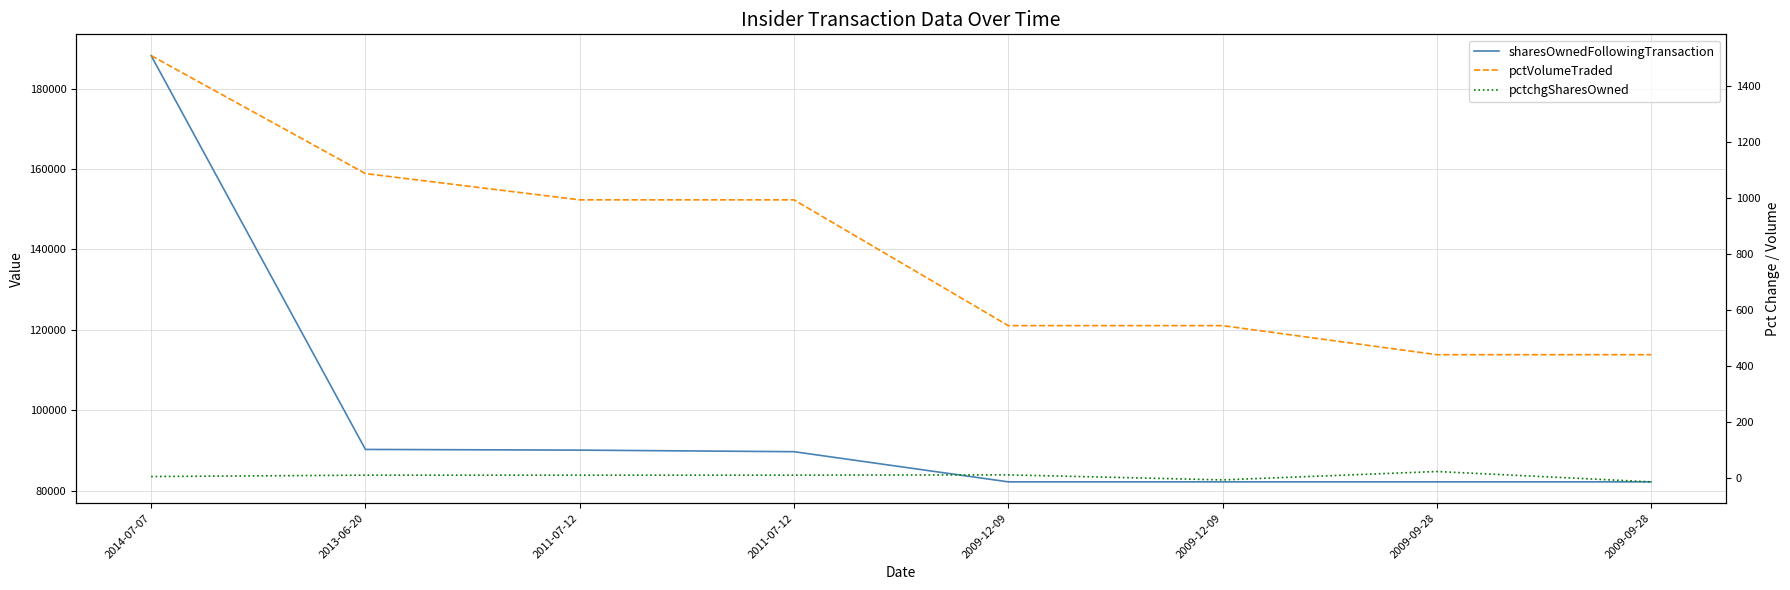

Where is sharesOwnedFollowingTransaction nearest to the value 135212?

2013-06-20